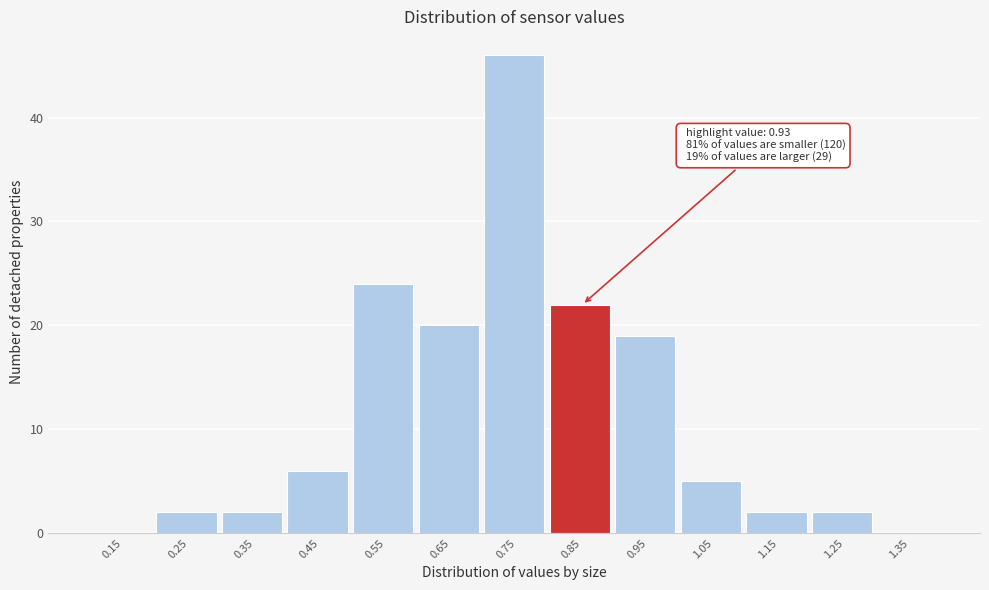

Reading left to right, what are all the values shown in this chart?

0.15=0	0.25=2	0.35=2	0.45=6	0.55=24	0.65=20	0.75=46	0.85=22	0.95=19	1.05=5	1.15=2	1.25=2	1.35=0